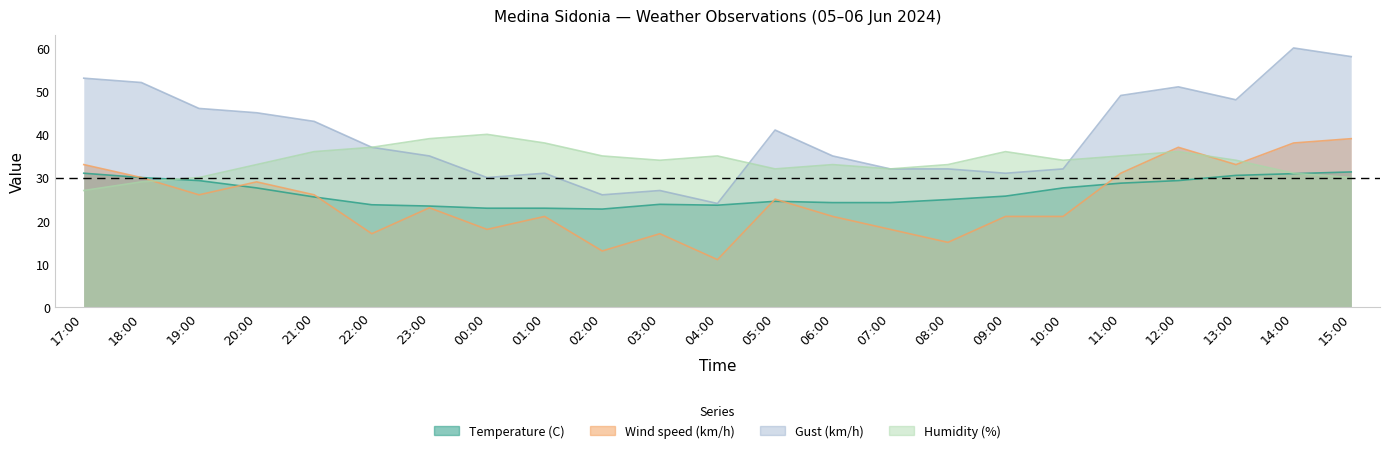

Is it true that Gust (km/h) equals 60.0 at 14:00?

True